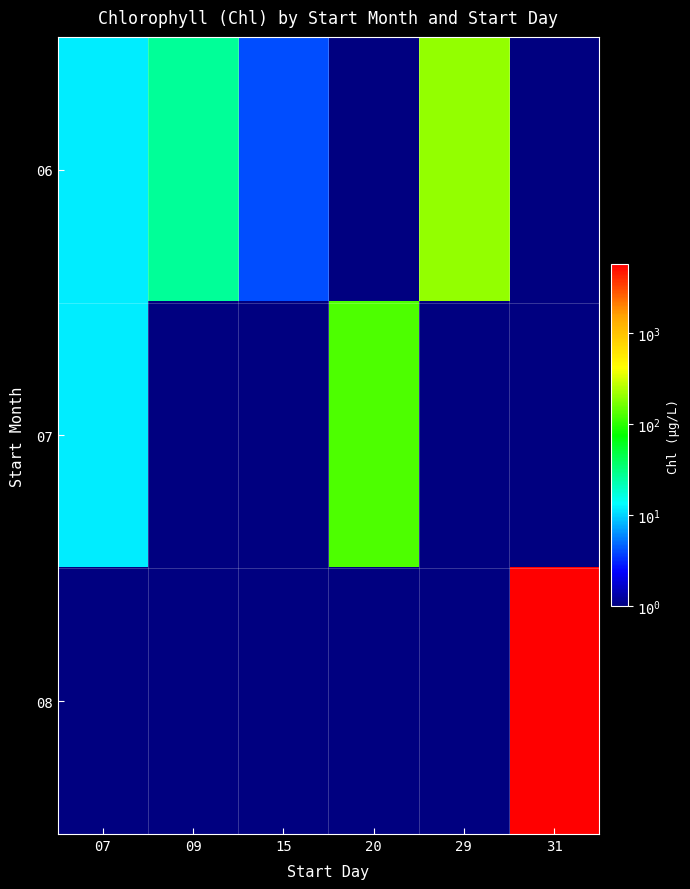

What is the highest value of the 06 series?

204.0